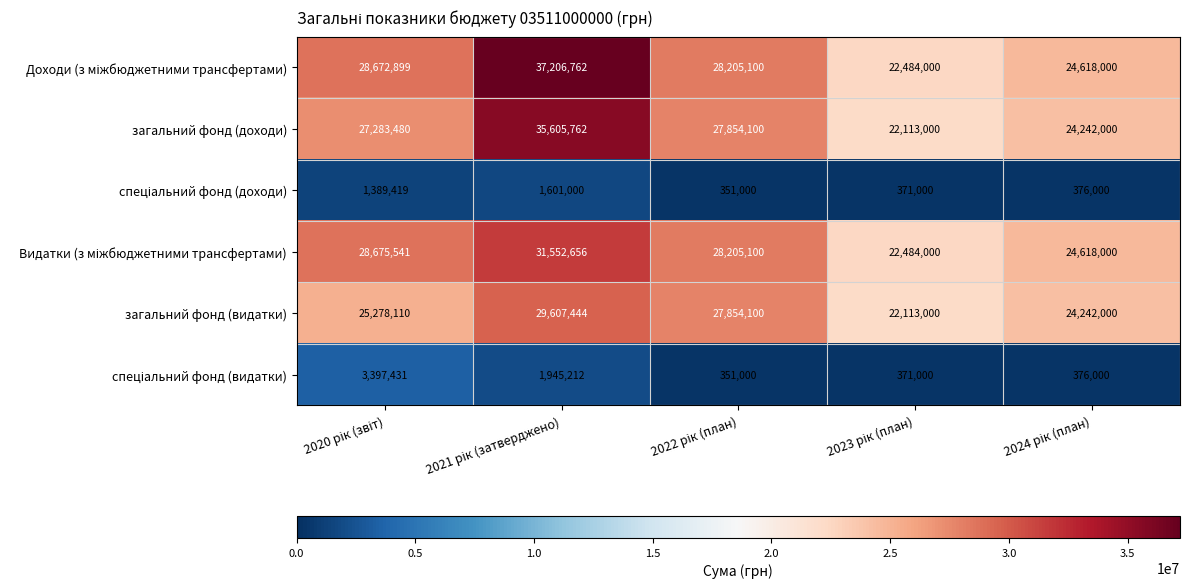

What is the sum of all загальний фонд (видатки) values?

129094654